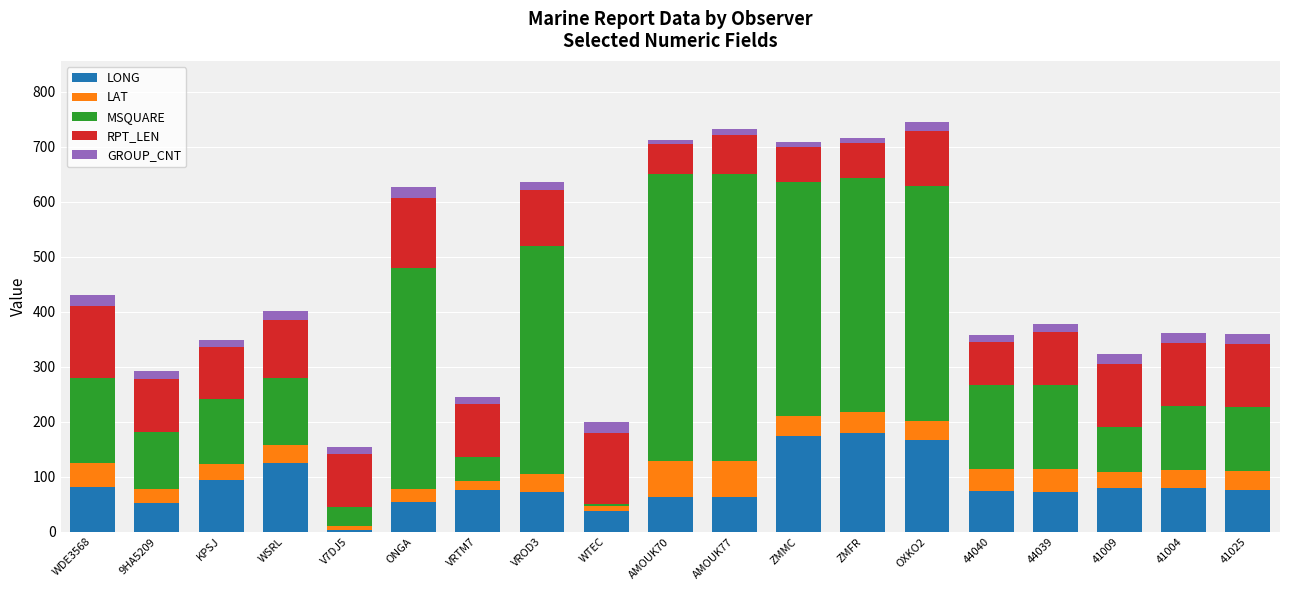

What is the difference between the maximum and second lowest values in the LONG series?

141.2